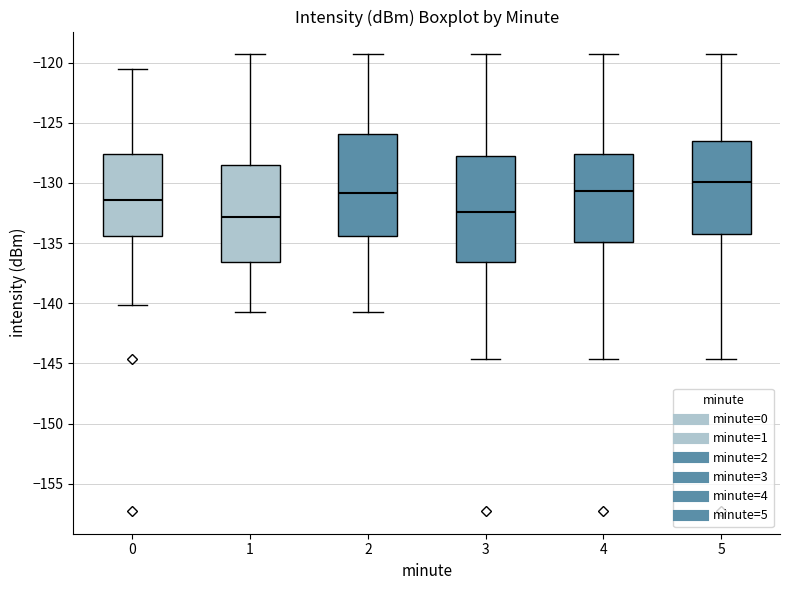

Which box's median line is the highest?

5